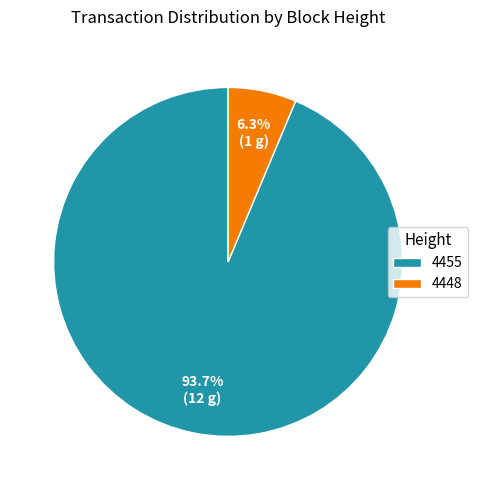

To the nearest percent, what portion does 4455 represent?

94%